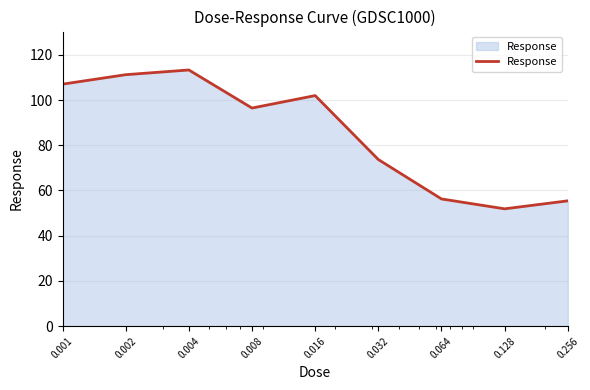

What is the difference between the maximum and minimum values?

61.4